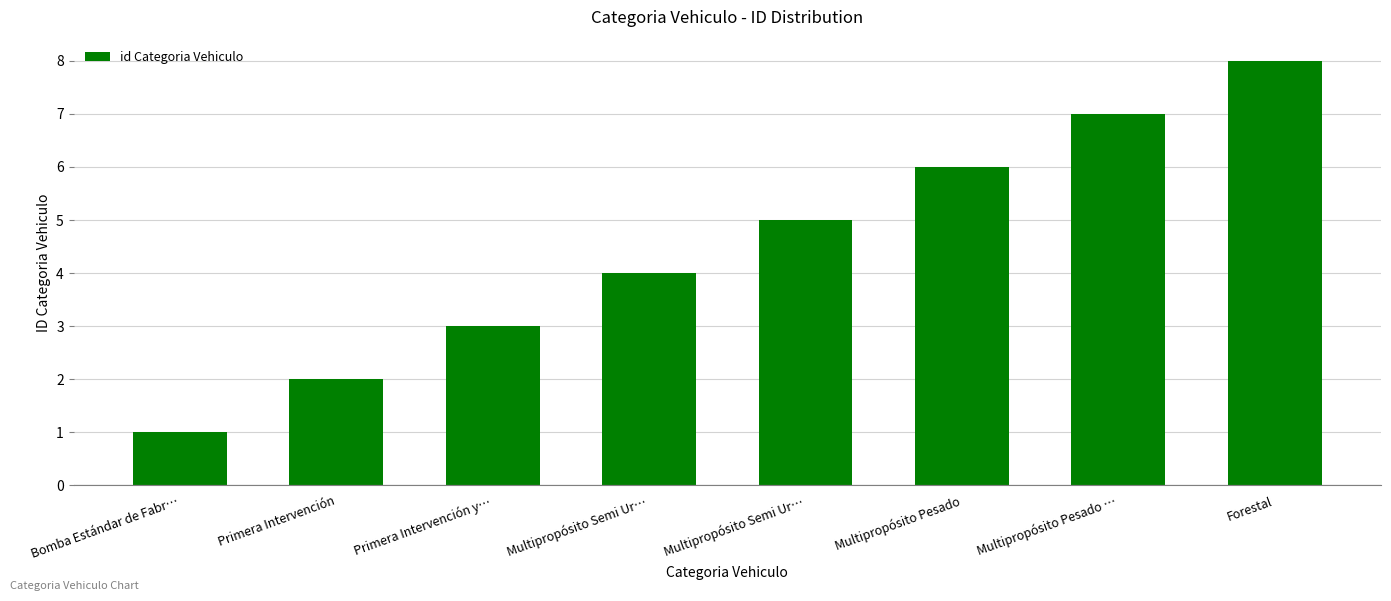

How many data points are less than 5?

4